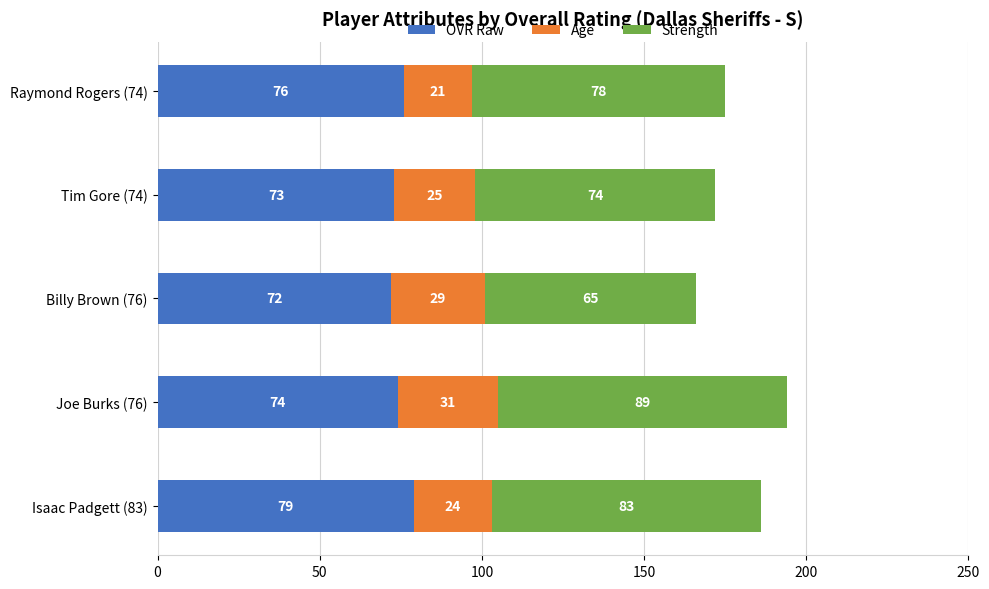

List the labels in order of OVR Raw value, largest first.

Isaac Padgett (83), Raymond Rogers (74), Joe Burks (76), Tim Gore (74), Billy Brown (76)